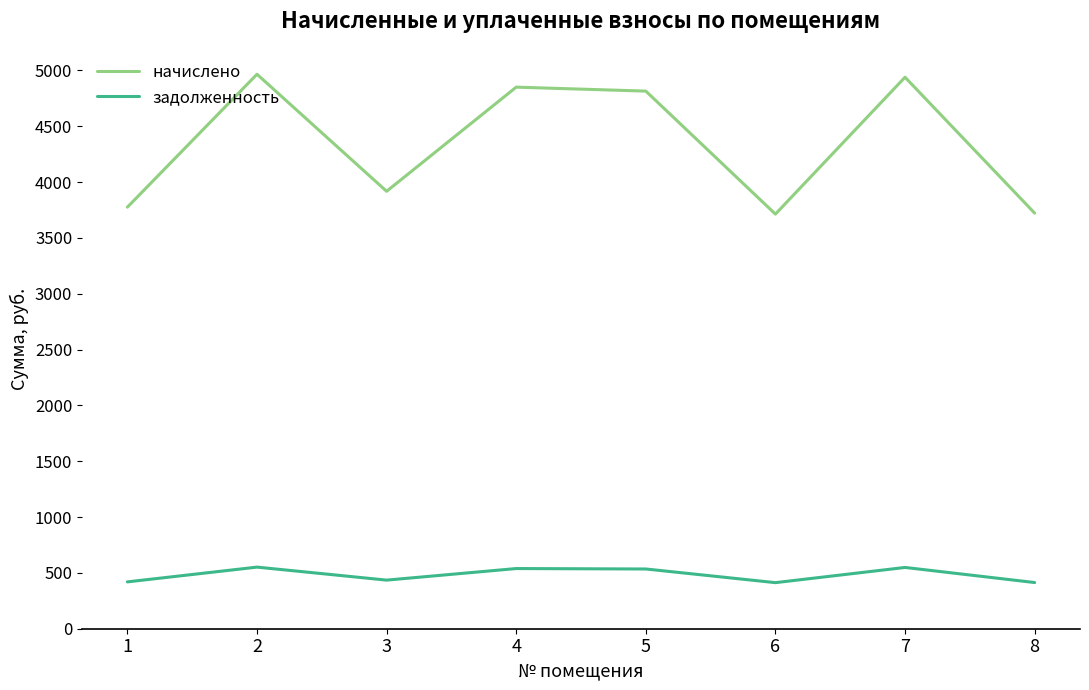

True or false: задолженность has more than 2 interior local peaks.

True